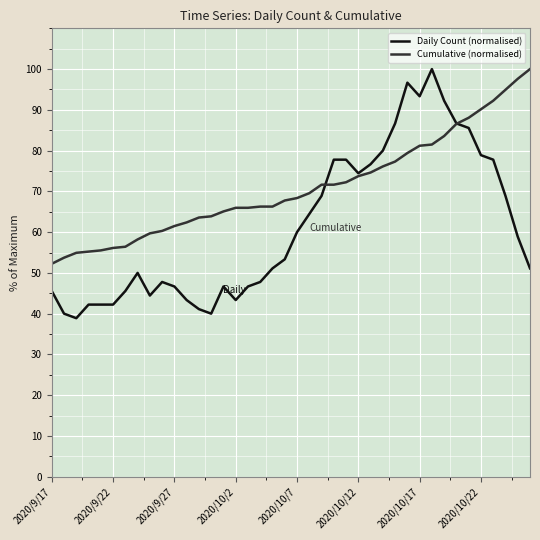

What is the maximum value for Daily Count (normalised)?

100.0